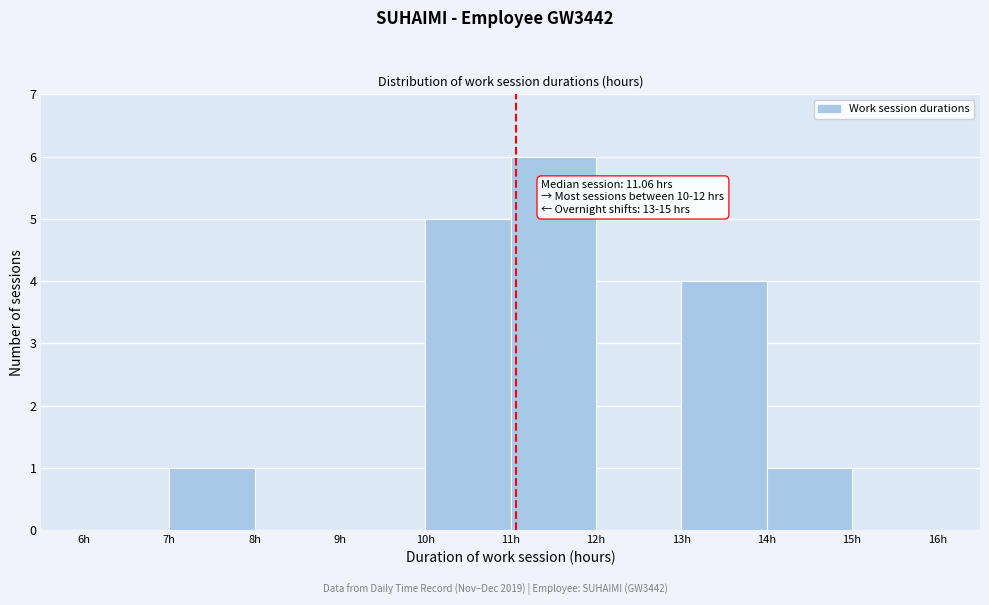

Which range on the x-axis has the tallest bar?

11 to 12